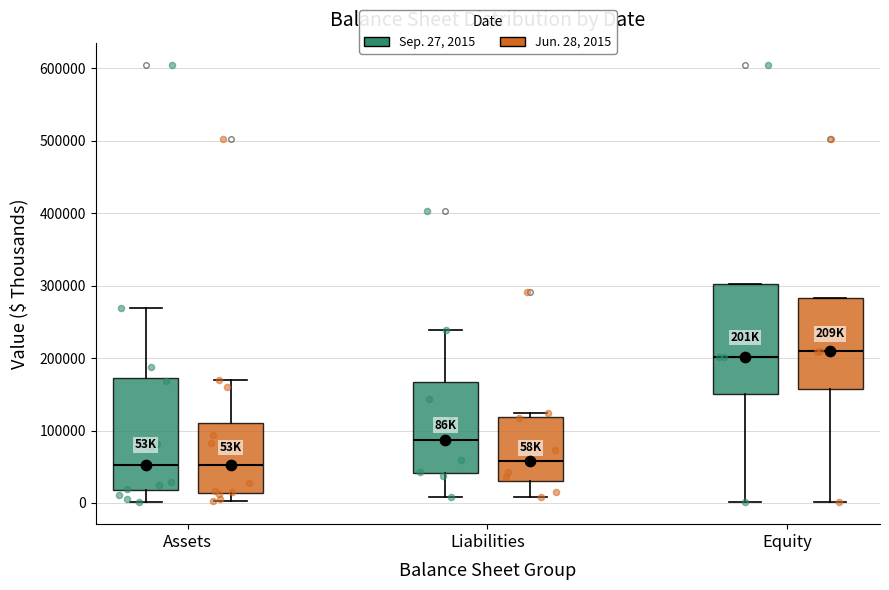

Reading left to right, transcribe this box plot: for each box, give where its median line is, the range the box spans, and where its two whiskers end, as read against the y-axis. The values are not printed on the chart, so give them approximately, as read against the axis.

Assets (Sep. 27, 2015): median 50000, box 20000 to 170000, whiskers 0 to 270000
Assets (Jun. 28, 2015): median 50000, box 10000 to 110000, whiskers 0 to 170000
Liabilities (Sep. 27, 2015): median 90000, box 40000 to 170000, whiskers 10000 to 240000
Liabilities (Jun. 28, 2015): median 60000, box 30000 to 120000, whiskers 10000 to 120000 (just above the box's upper edge)
Equity (Sep. 27, 2015): median 200000, box 150000 to 300000, whiskers 0 to 300000
Equity (Jun. 28, 2015): median 210000, box 160000 to 280000, whiskers 0 to 280000